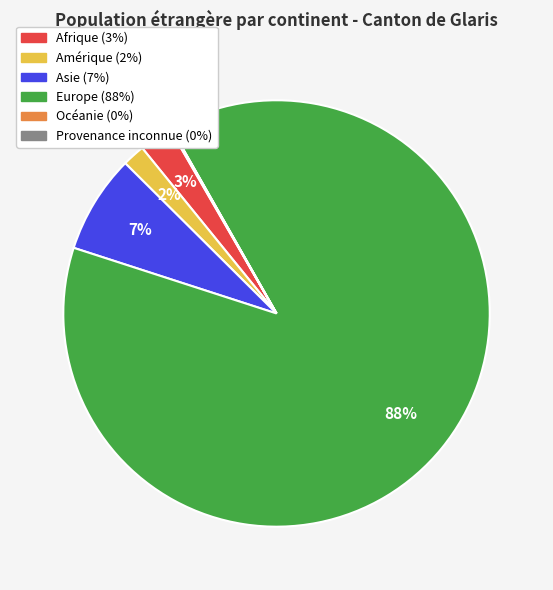

Is the sum of Asie and Afrique greater than half?

No